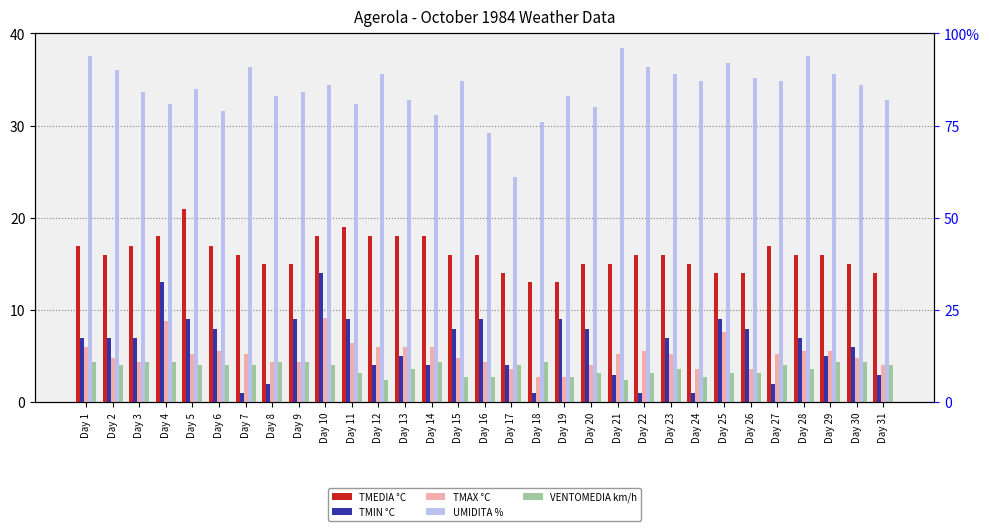

At which category does the chart reach its minimum across all series?

Day 7